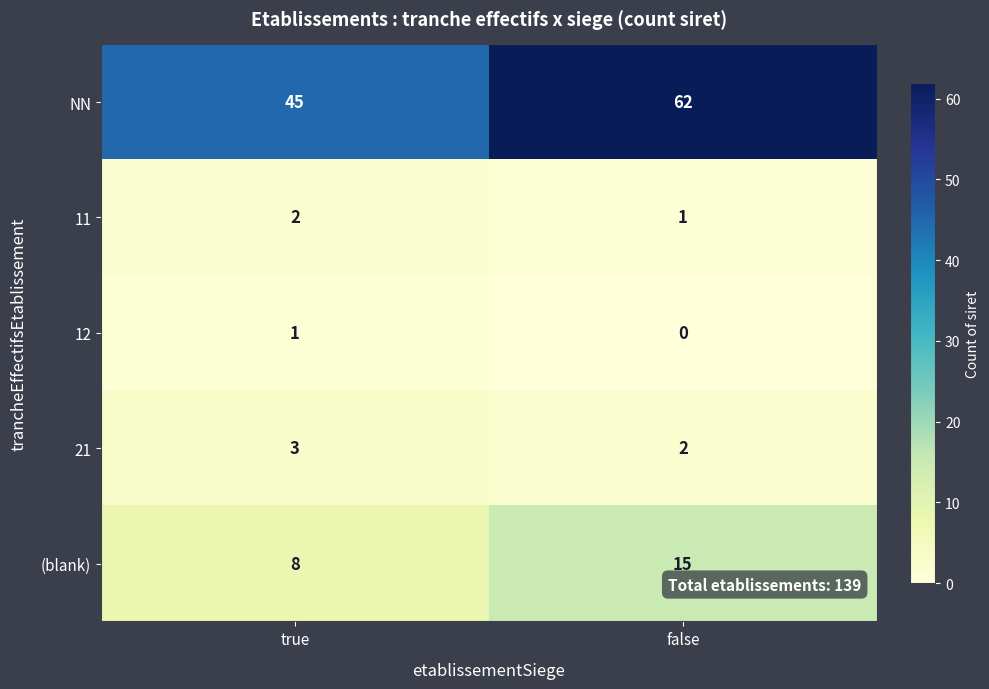

Count the number of categories in the chart.

2